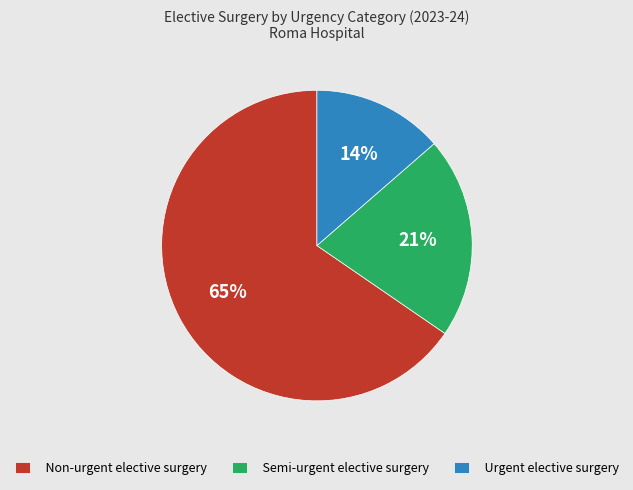

To the nearest percent, what percentage of the pie is Semi-urgent elective surgery?

21%